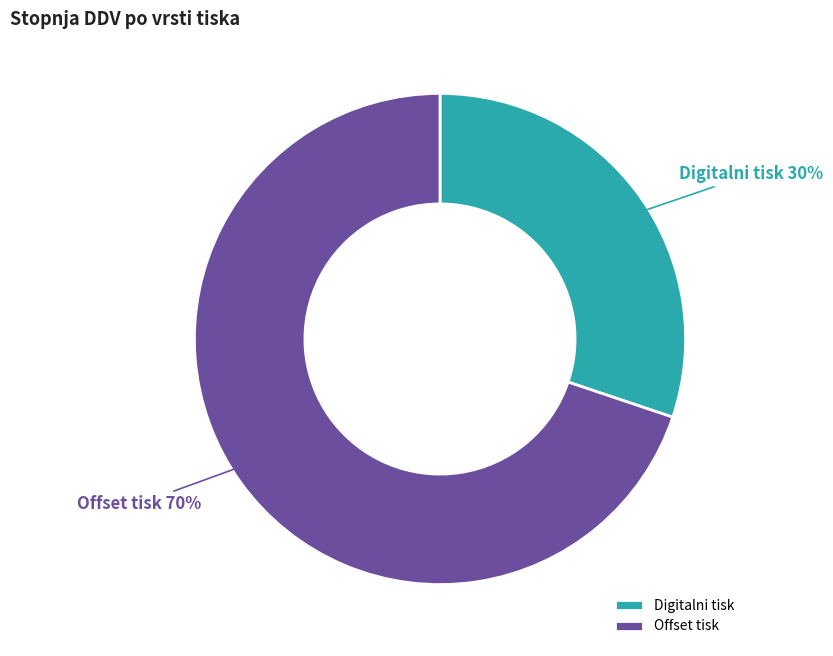

Rank the categories by value from lowest to highest.

Digitalni tisk, Offset tisk